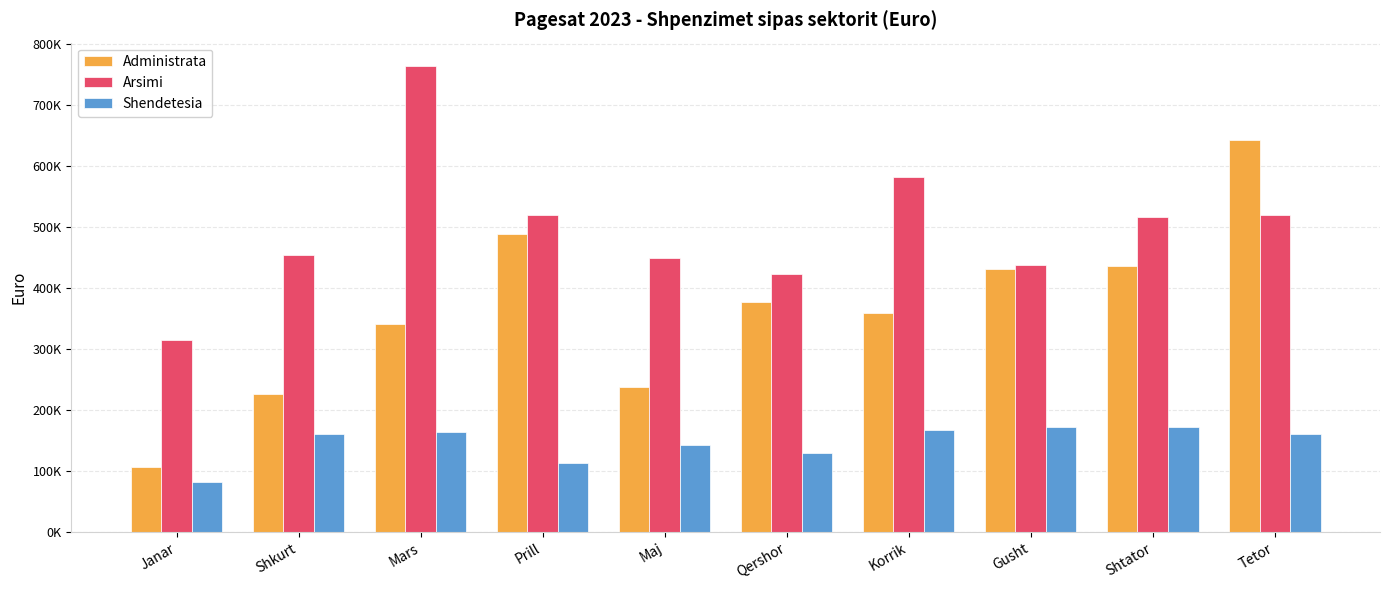

What are all the series names shown in the legend?

Administrata, Arsimi, Shendetesia